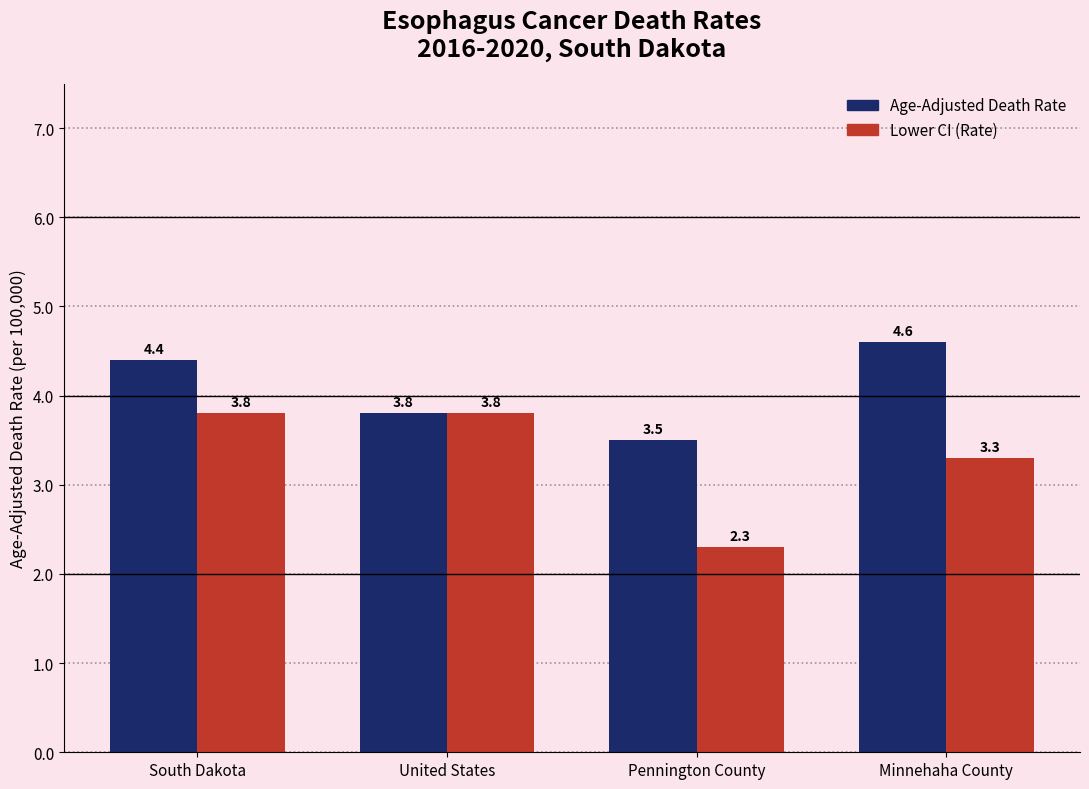

Reading left to right, what are all the values shown in this chart?

Age-Adjusted Death Rate: 4.4	3.8	3.5	4.6
Lower CI (Rate): 3.8	3.8	2.3	3.3